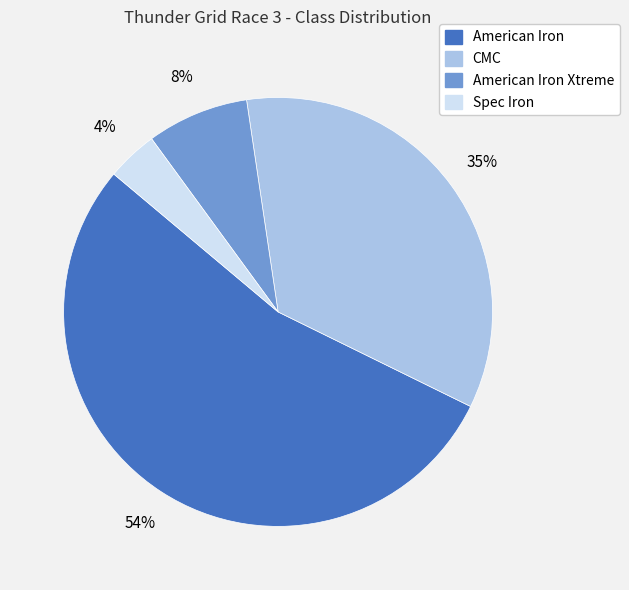

Is there a majority slice in this chart?

Yes